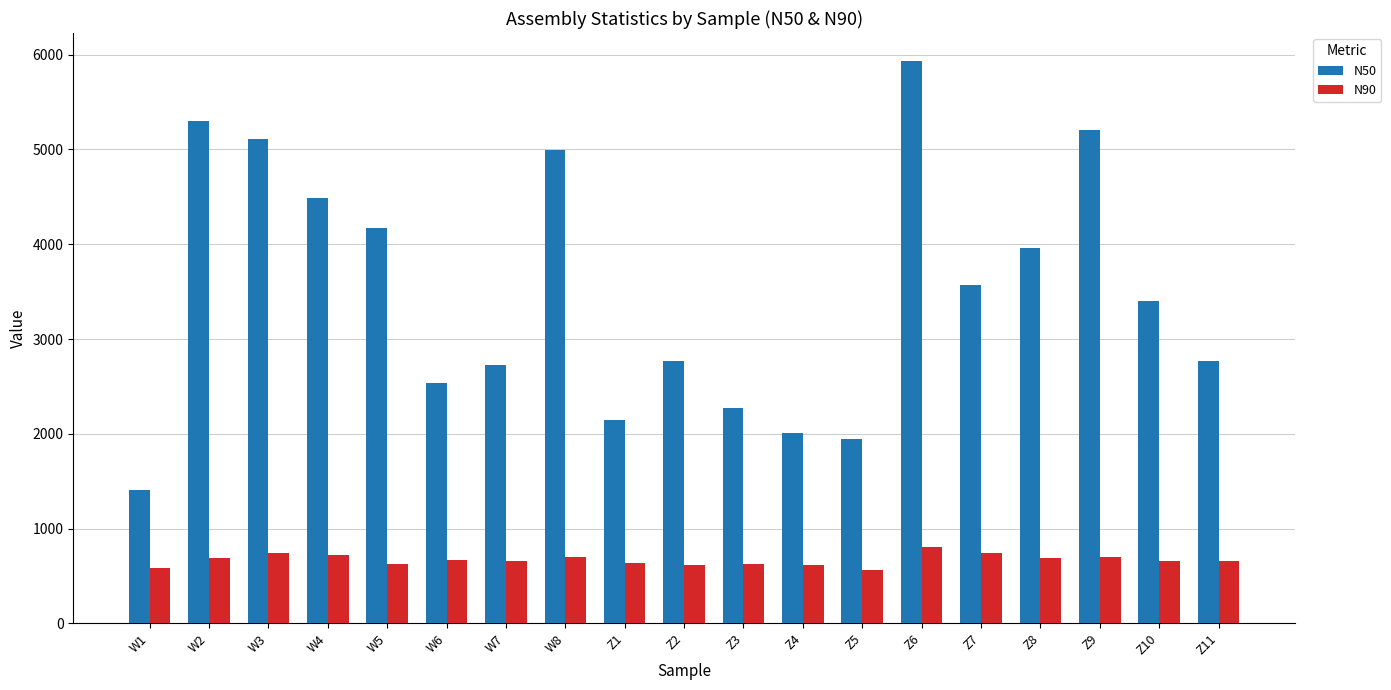

At how many categories does at least one series exceed 3071?

10